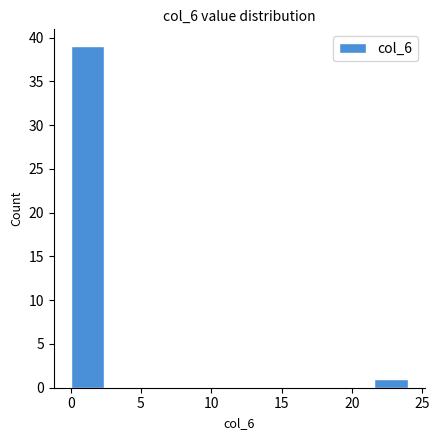

Which range on the x-axis has the tallest bar?

0.0 to 2.4